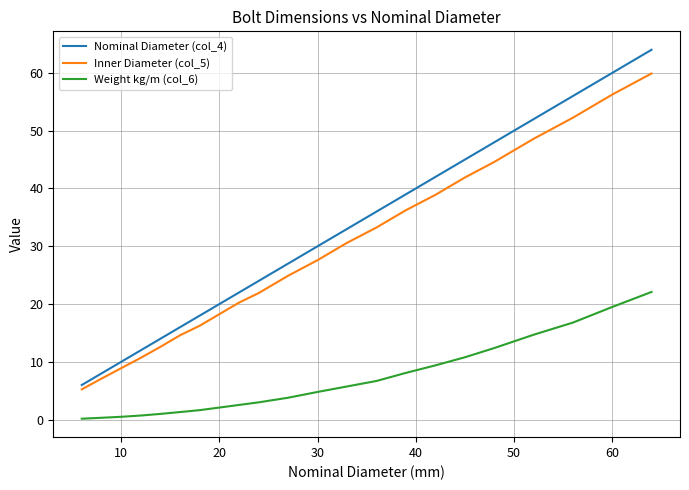

True or false: Inner Diameter (col_5) and Weight kg/m (col_6) intersect in this chart.

False